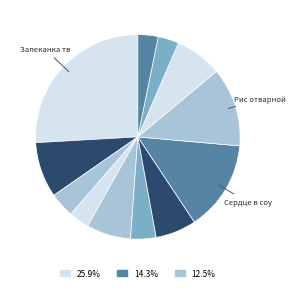

How many segments does this pie chart have?

12